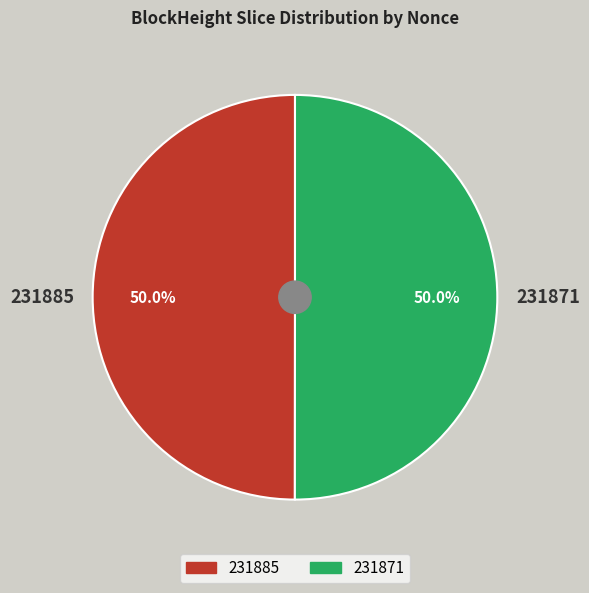

Approximately how many times larger is the value at 231885 compared to 231871?

1.0